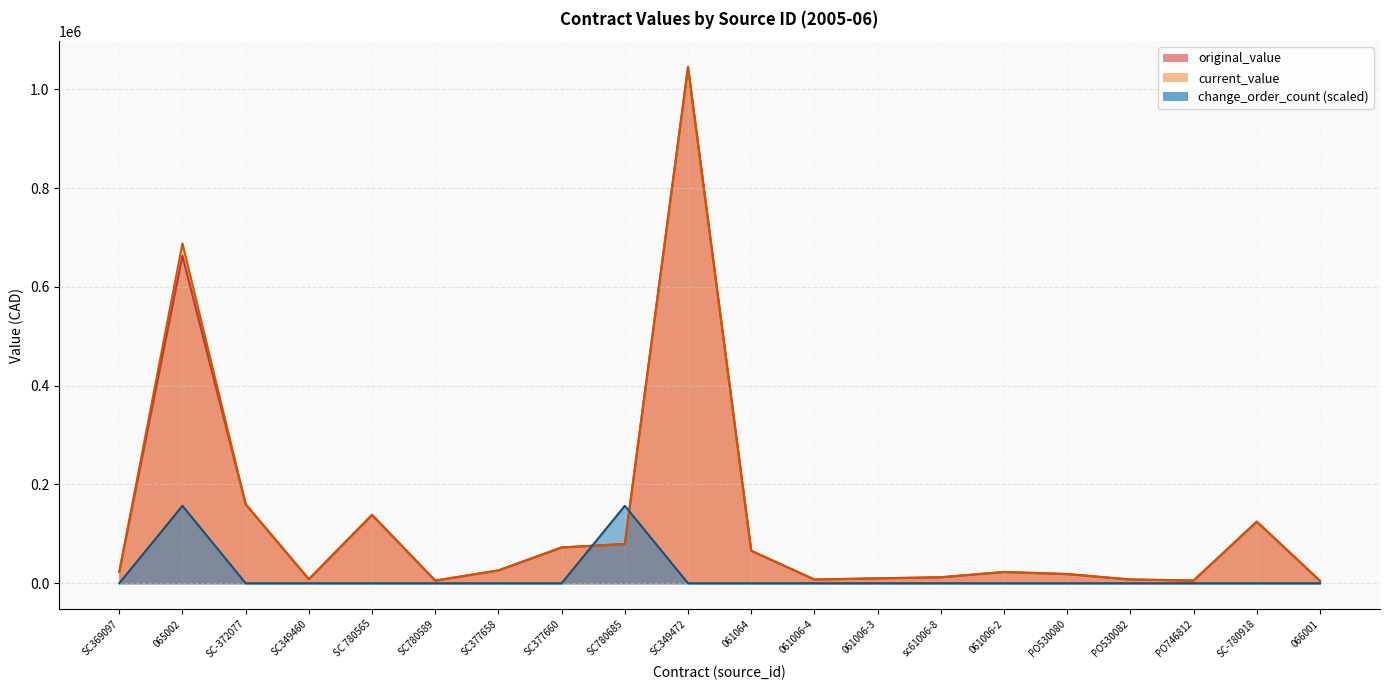

Which series has the largest range (max minus min)?

original_value